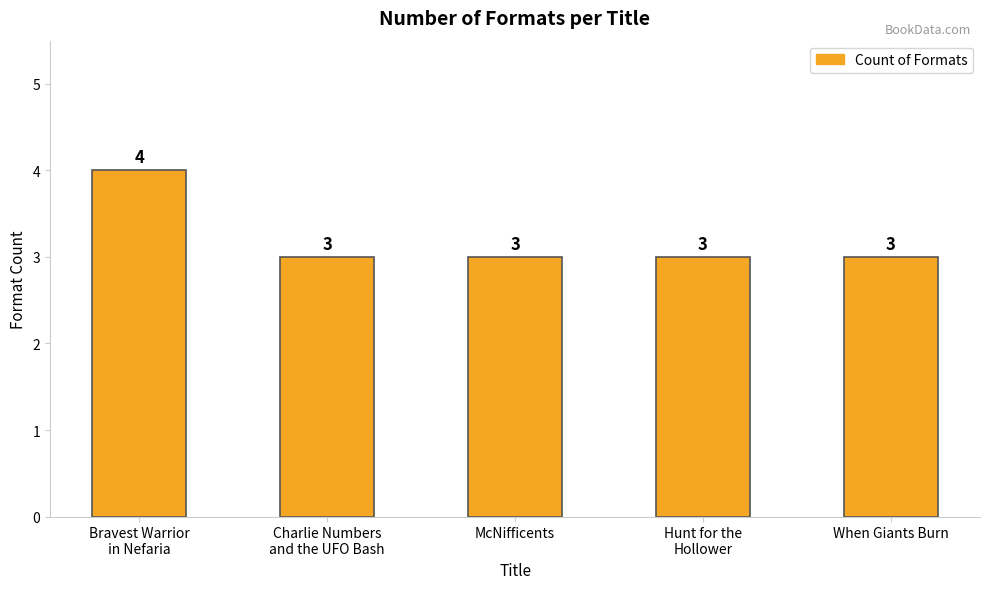

What position from the right is When Giants Burn?

1